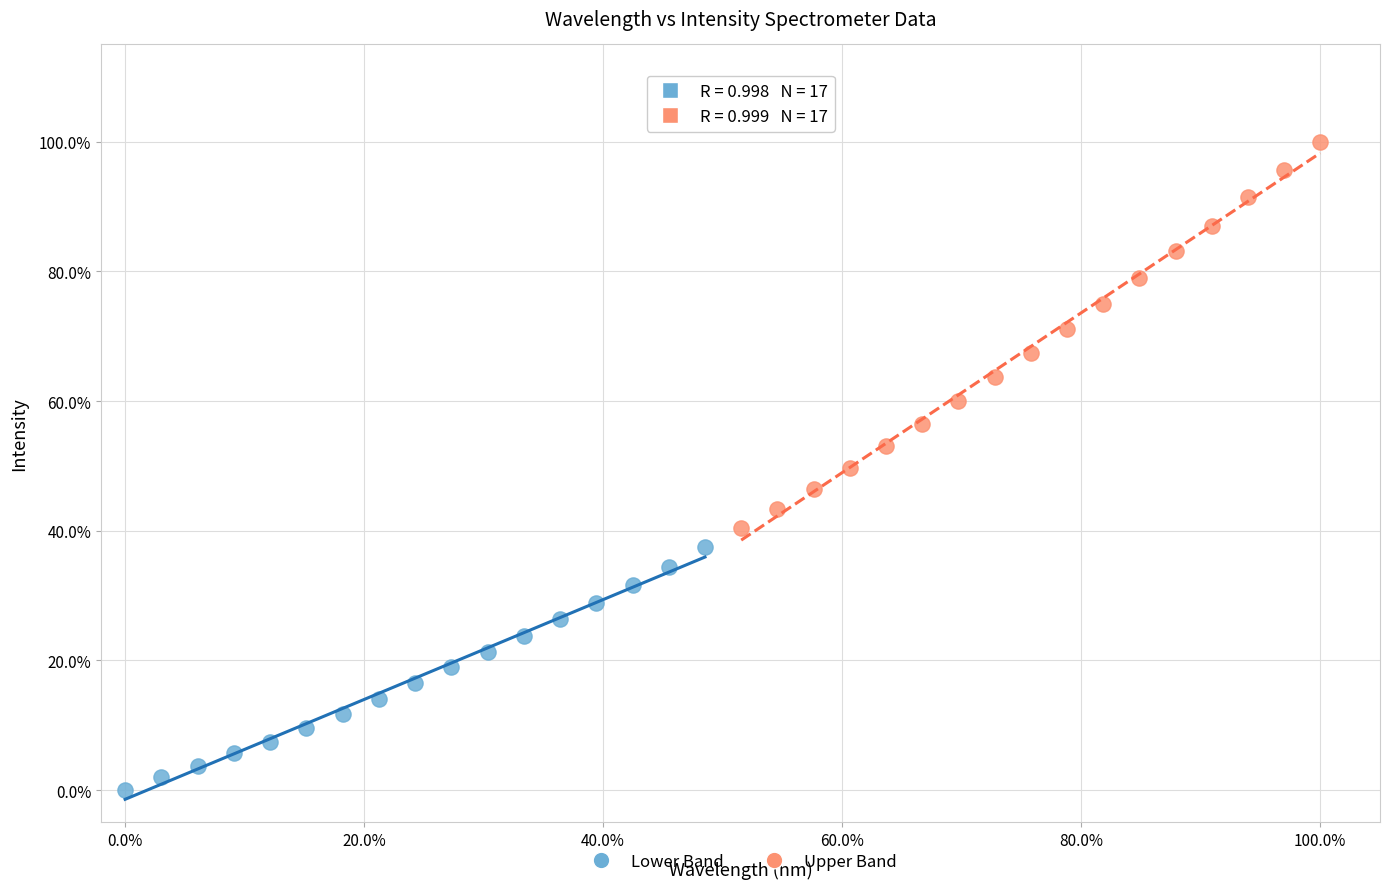

What are all the series names shown in the legend?

Lower Band, Upper Band